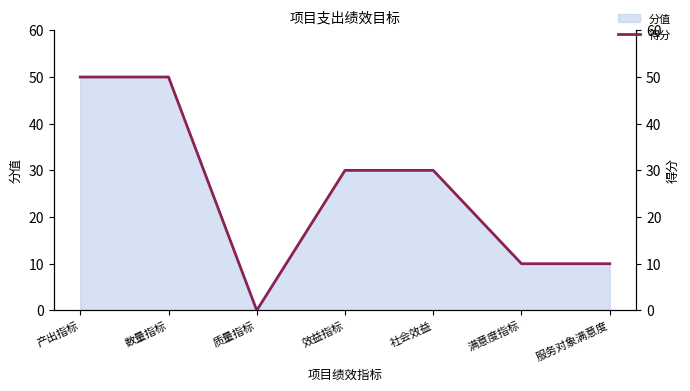

What is the label of the 1st point from the left?

产出指标